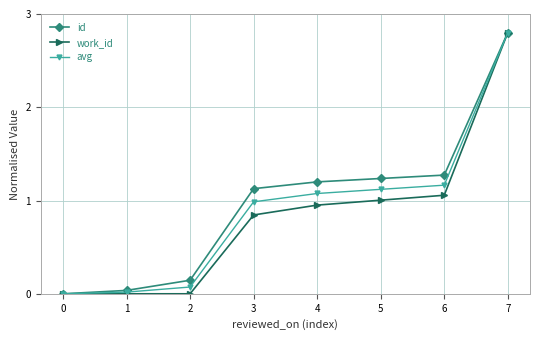

True or false: work_id has a value of 0.2 at 4.

False